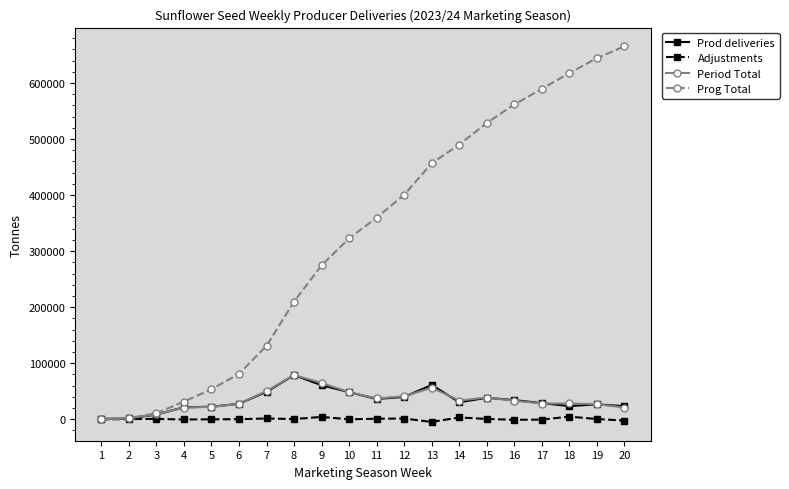

What is the sum of all Prog Total values?

6431178